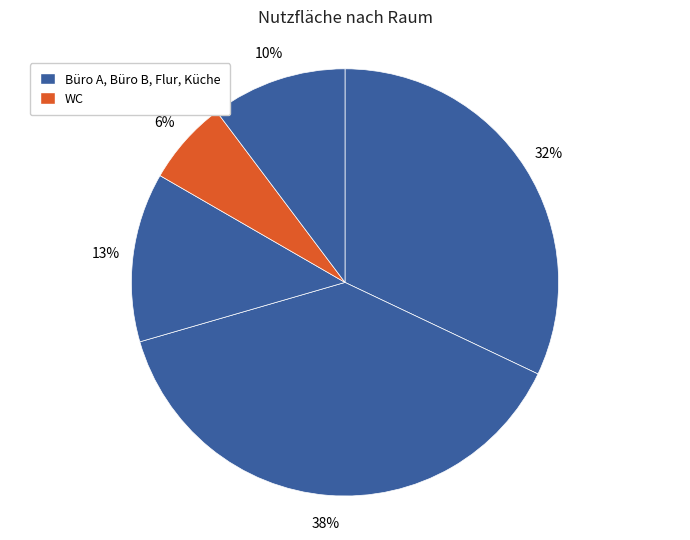

Count the number of slices in the pie.

5